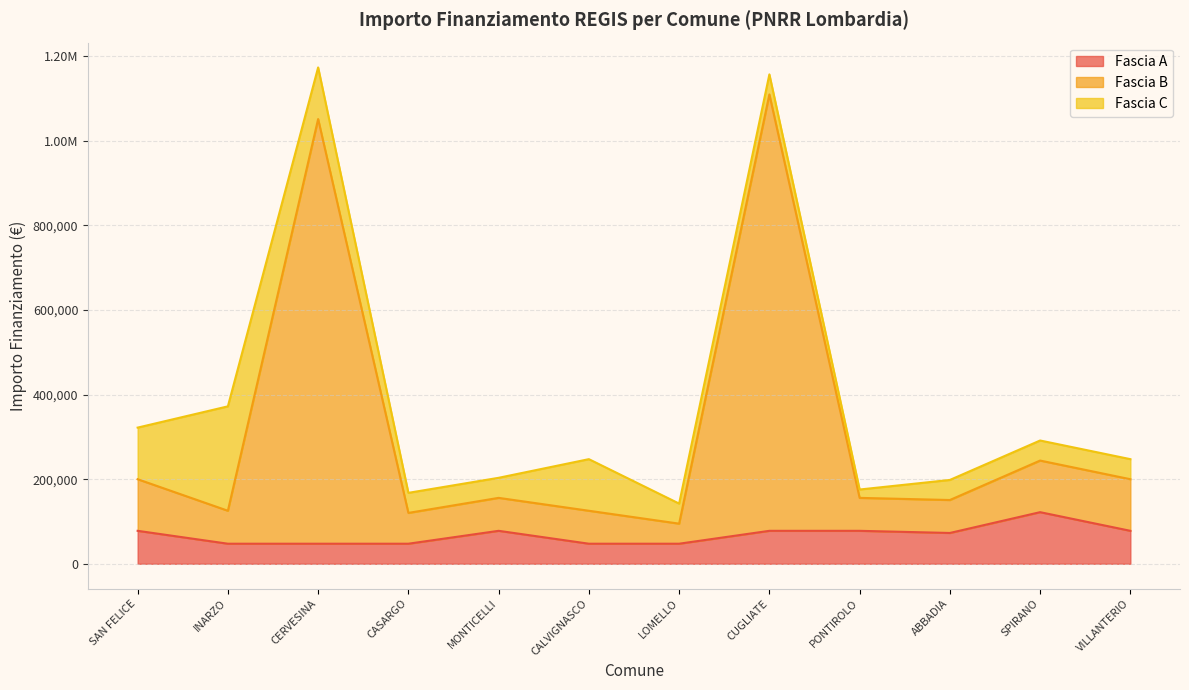

What is the total value across all series at LOMELLO?

142281